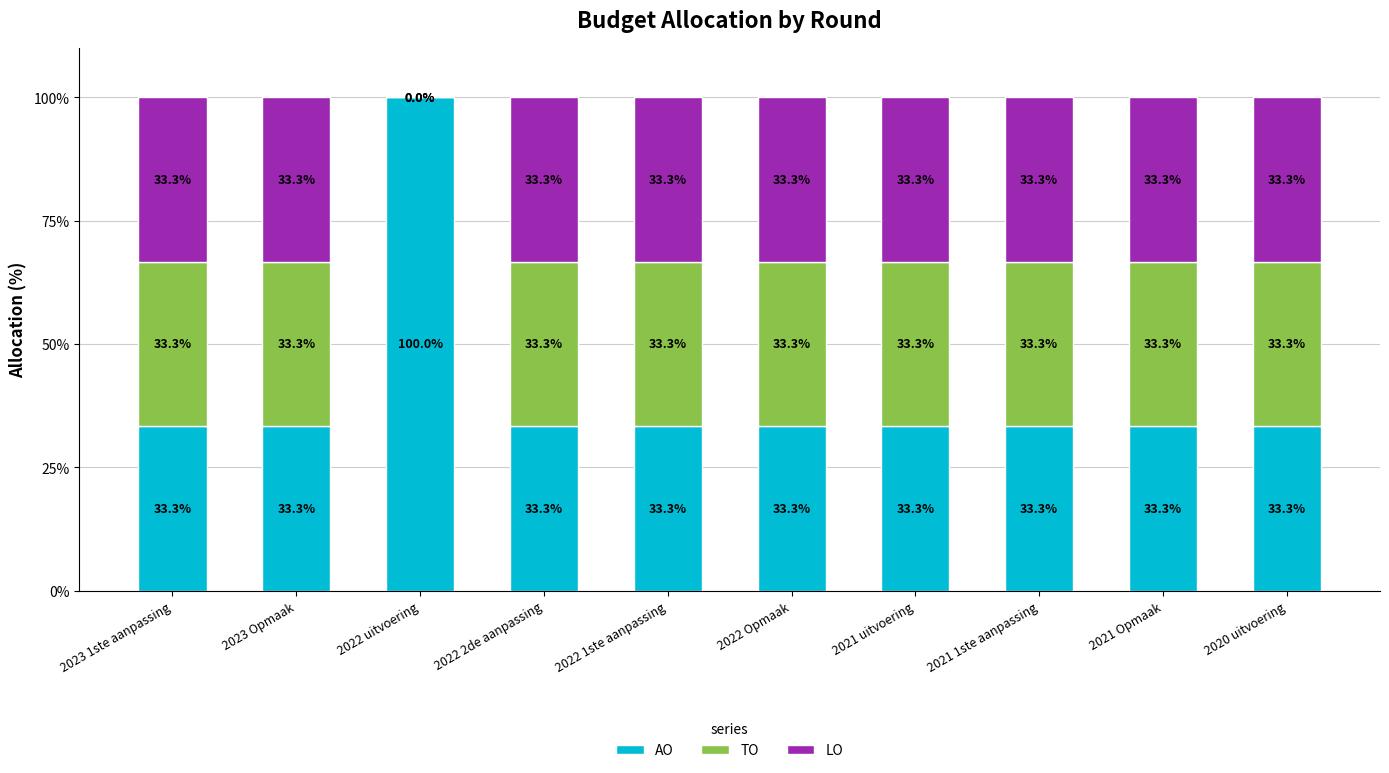

Reading left to right, list the values for the AO series.

2023 1ste aanpassing=33.3	2023 Opmaak=33.3	2022 uitvoering=100.0	2022 2de aanpassing=33.3	2022 1ste aanpassing=33.3	2022 Opmaak=33.3	2021 uitvoering=33.3	2021 1ste aanpassing=33.3	2021 Opmaak=33.3	2020 uitvoering=33.3